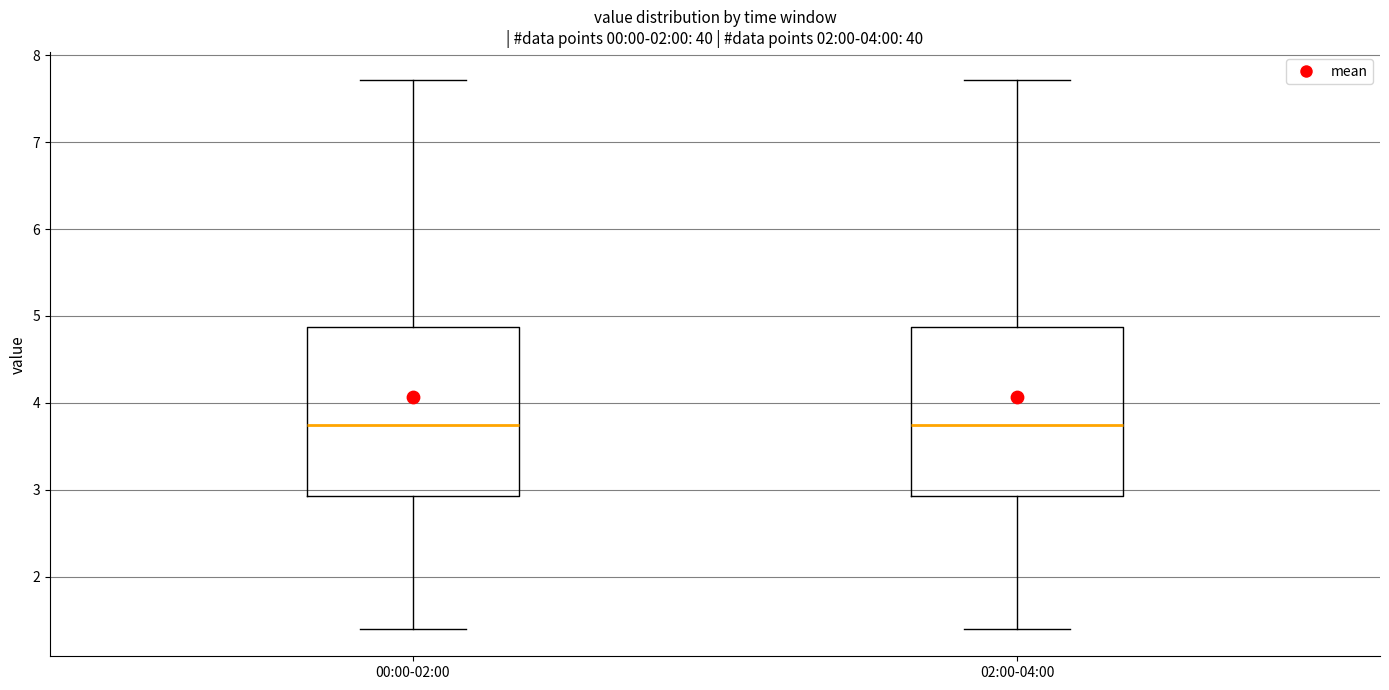

Reading left to right, transcribe this box plot: for each box, give where its median line is, the range the box spans, and where its two whiskers end, as read against the y-axis. The values are not printed on the chart, so give them approximately, as read against the axis.

00:00-02:00: median 3.8, box 2.9 to 4.9, whiskers 1.4 to 7.7
02:00-04:00: median 3.8, box 2.9 to 4.9, whiskers 1.4 to 7.7